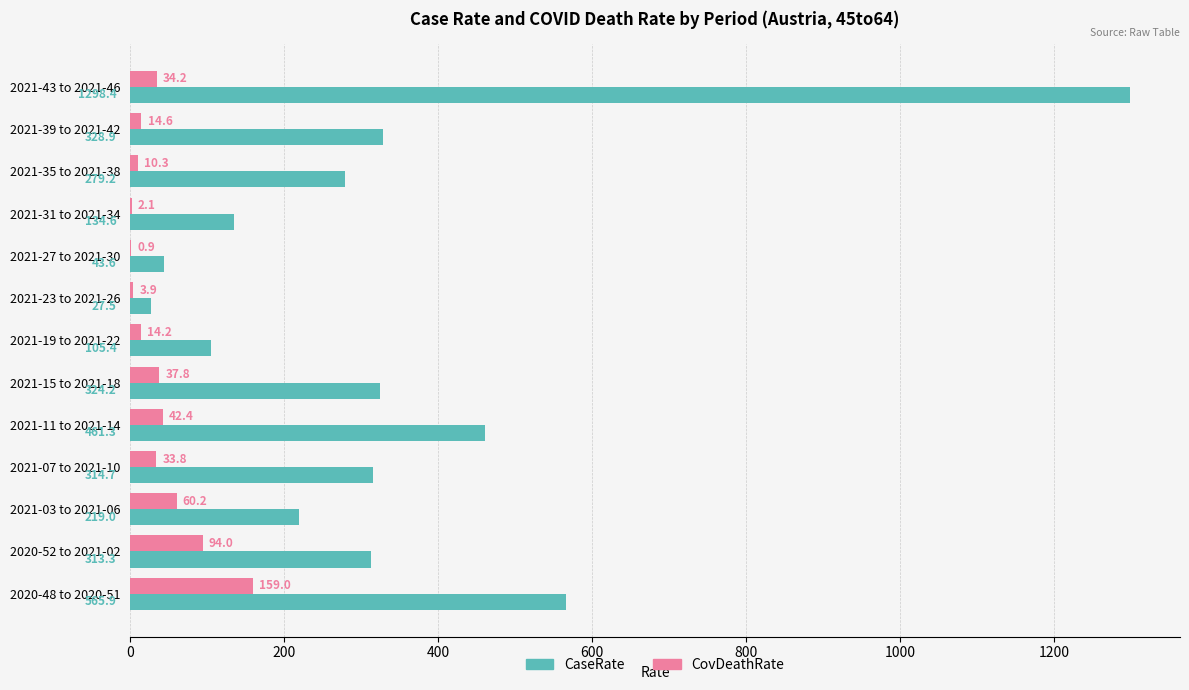

What is the sum of all CovDeathRate values?

507.4